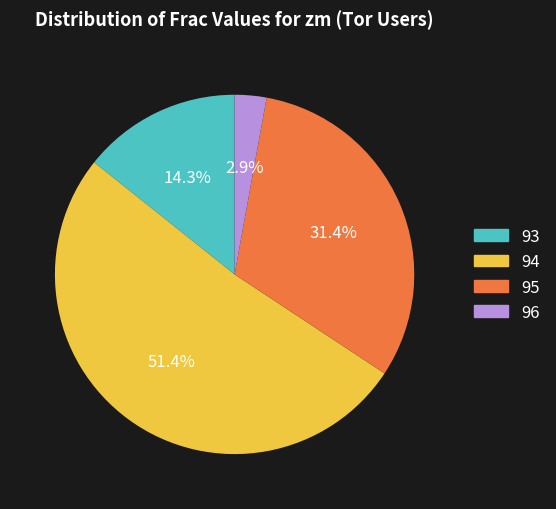

Does any single category account for the majority?

Yes